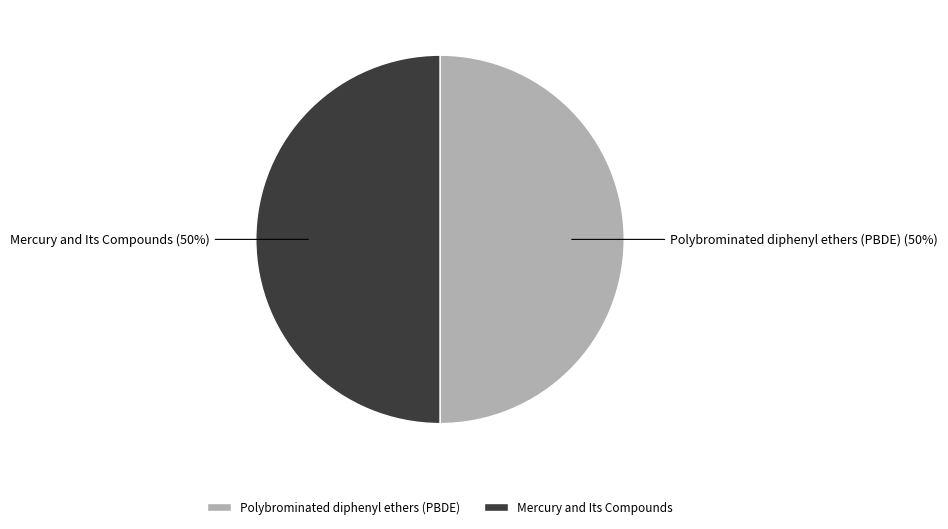

How many segments does this pie chart have?

2